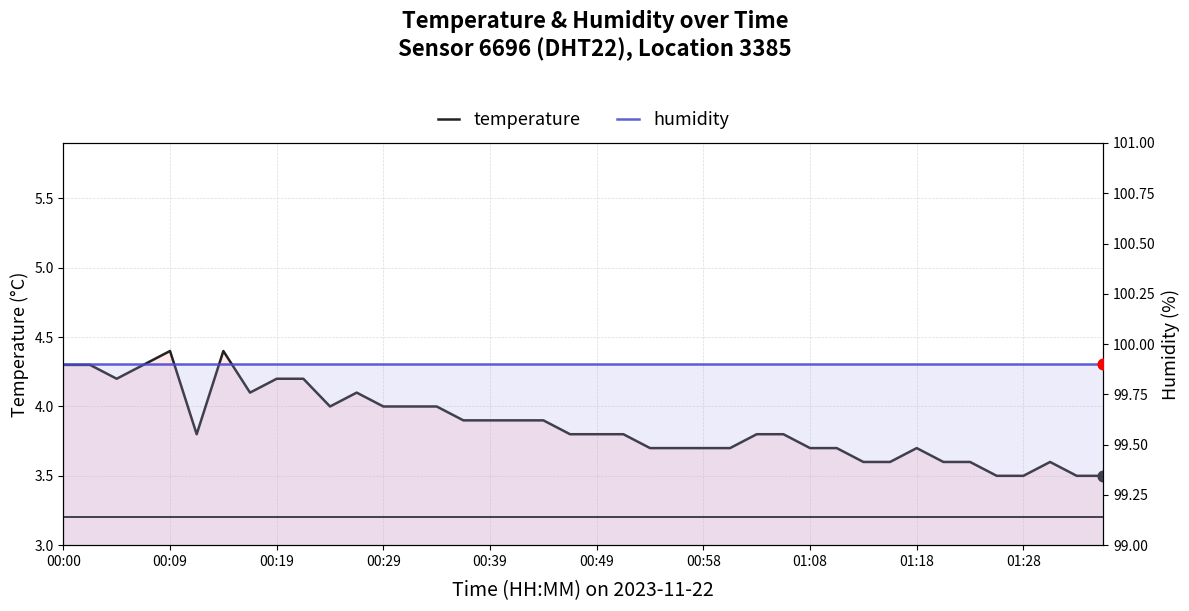

Is the value of temperature at 00:00 greater than the value of humidity at 13?

No